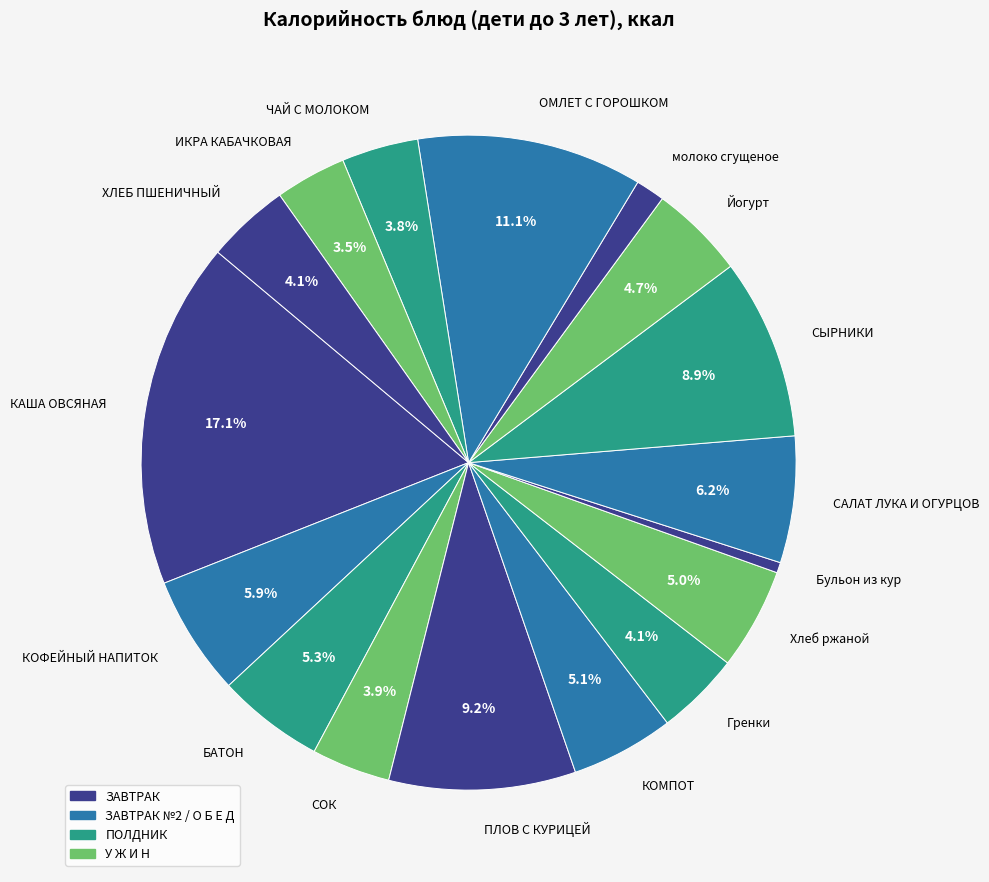

Is the sum of ХЛЕБ ПШЕНИЧНЫЙ and СОК greater than half?

No